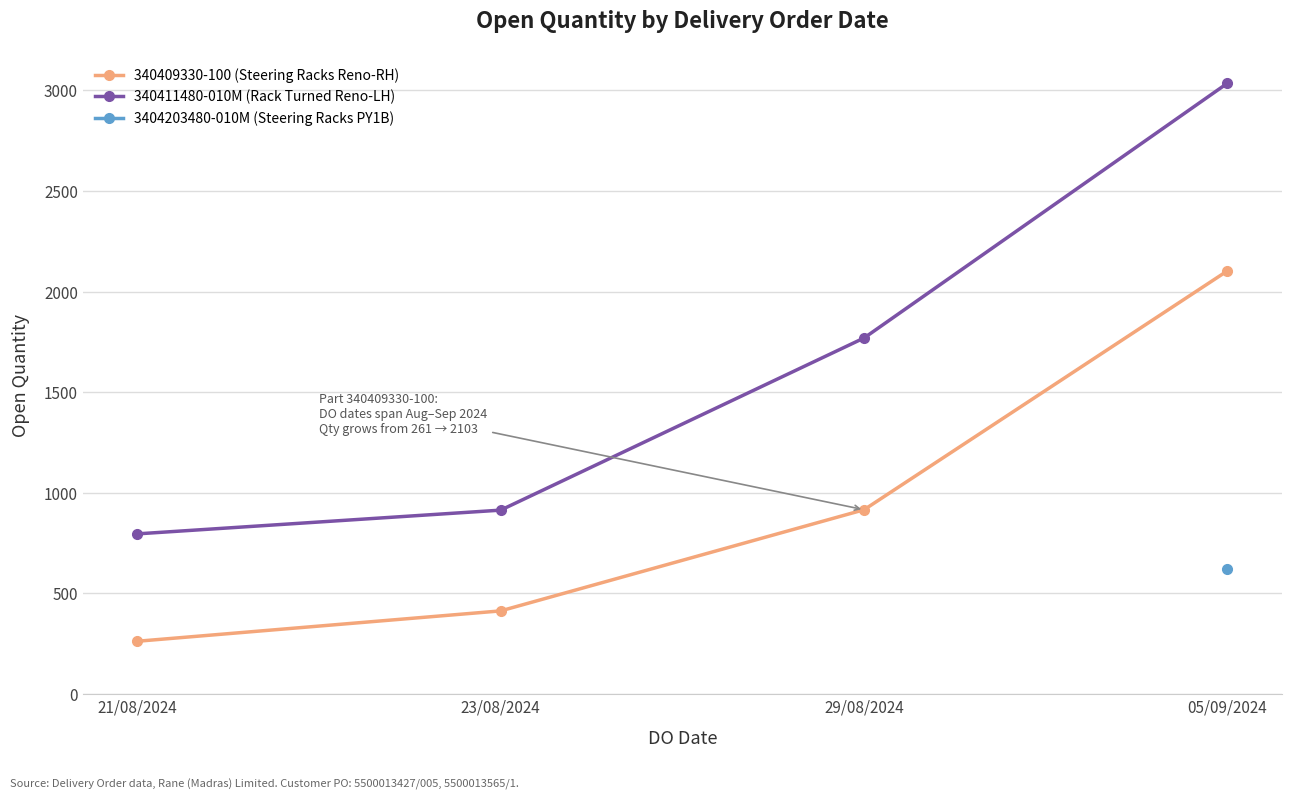

True or false: 340411480-010M (Rack Turned Reno-LH) and 340409330-100 (Steering Racks Reno-RH) cross at least once.

False